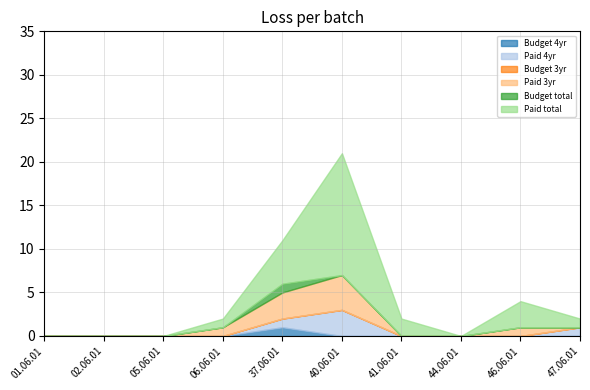

How many intersections are there between Paid 4yr and Paid 3yr?

1